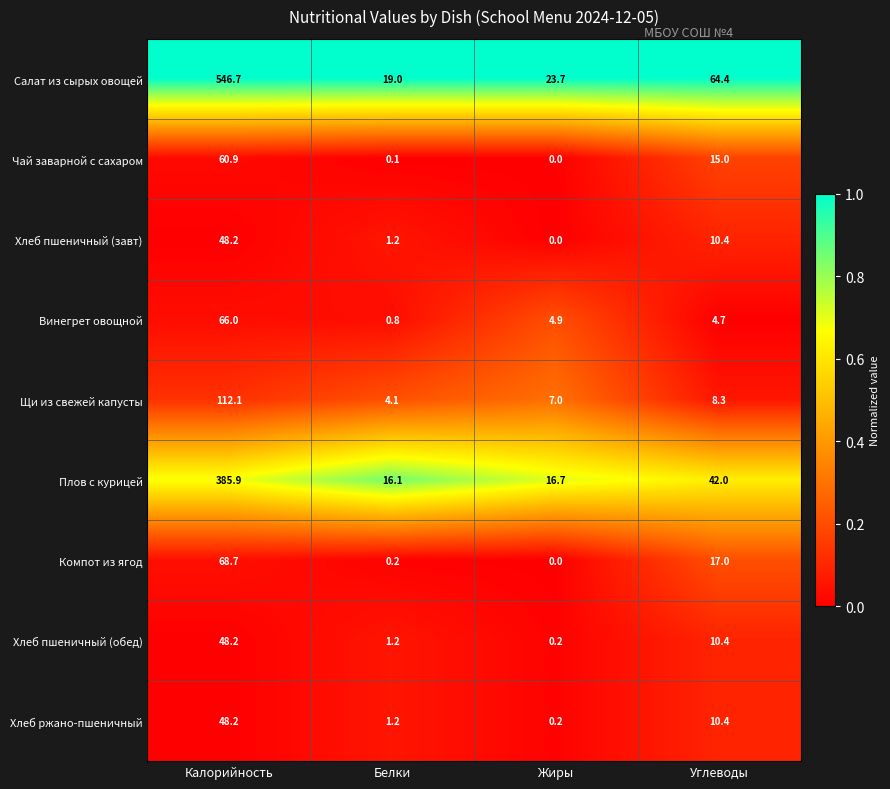

Rank the categories by Компот из ягод value from lowest to highest.

Жиры, Белки, Углеводы, Калорийность